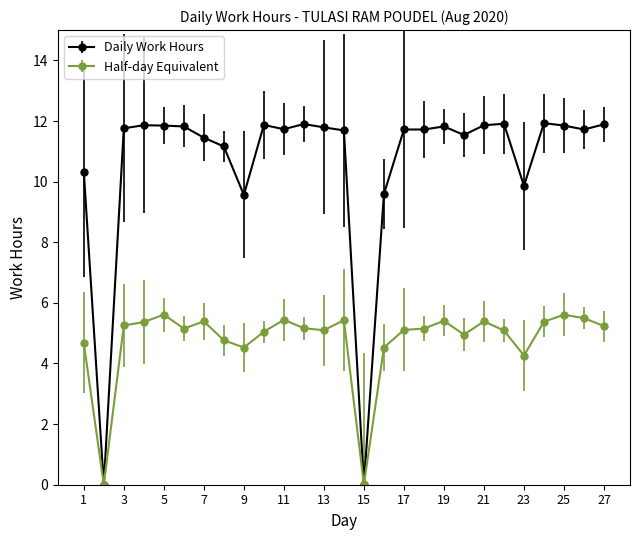

Reading left to right, extract all data points from this chart.

10.3	0.0	11.8	11.9	11.8	11.8	11.4	11.2	9.6	11.9	11.7	11.9	11.8	11.7	0.0	9.6	11.7	11.7	11.8	11.5	11.9	11.9	9.9	11.9	11.8	11.7	11.9